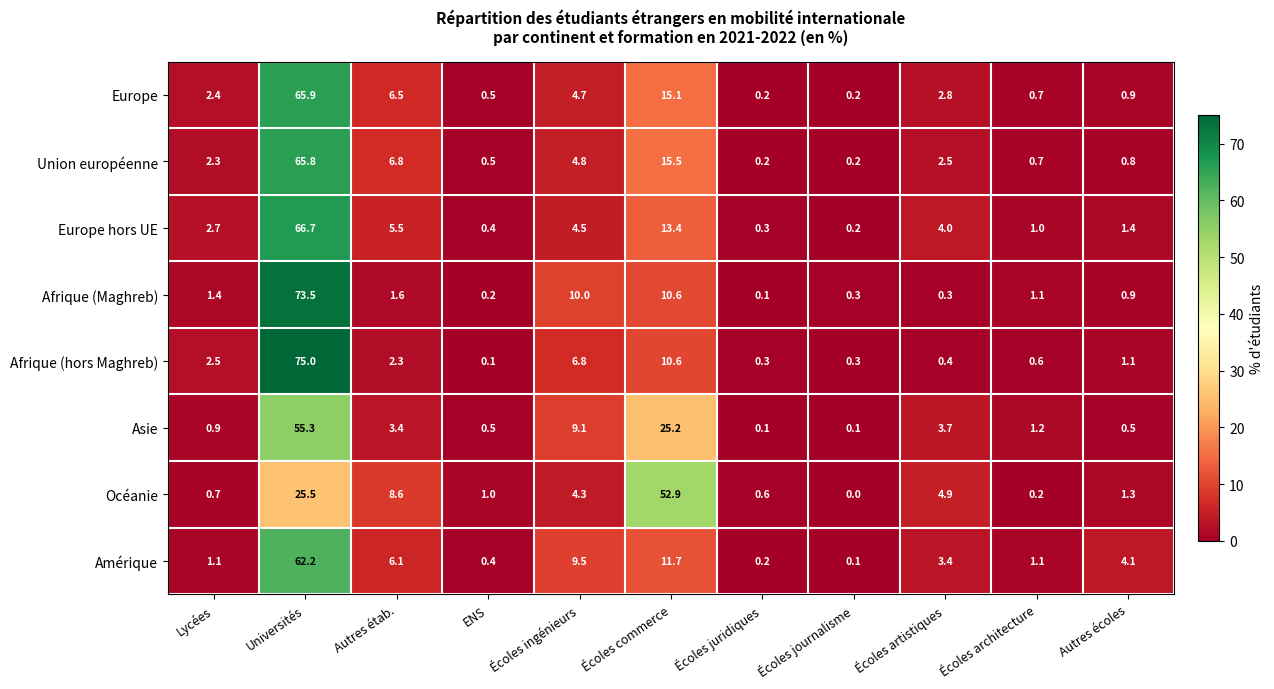

At which label is Union européenne closest to 33?

Écoles commerce